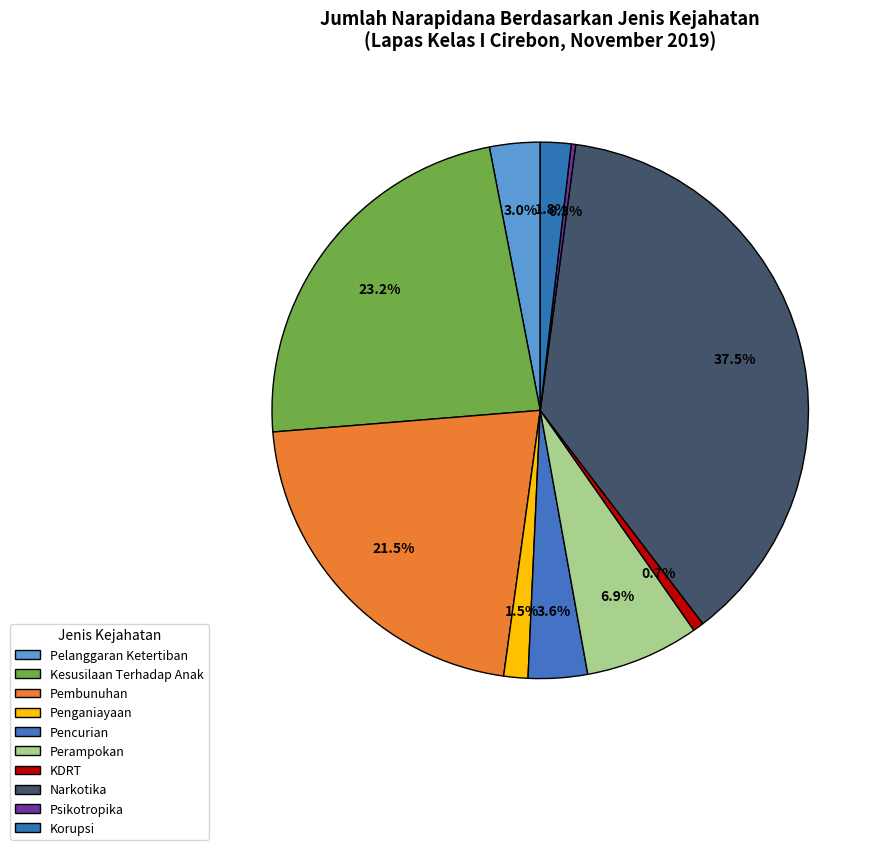

How many slices are in this pie chart?

10